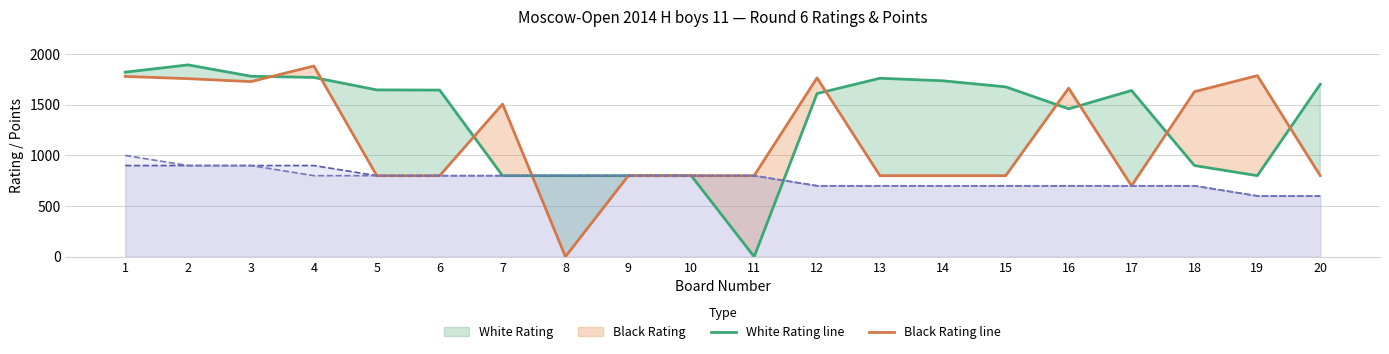

True or false: White Rating line has more than 1 interior local peaks.

True